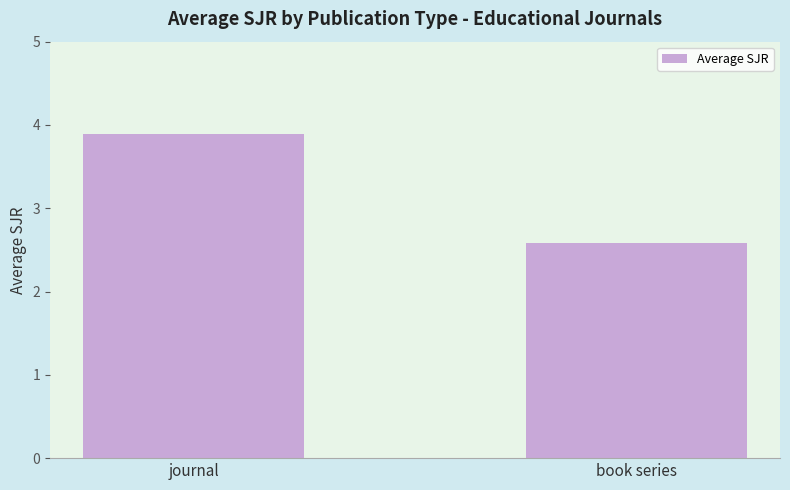

The value at journal is 5.3. True or false?

False